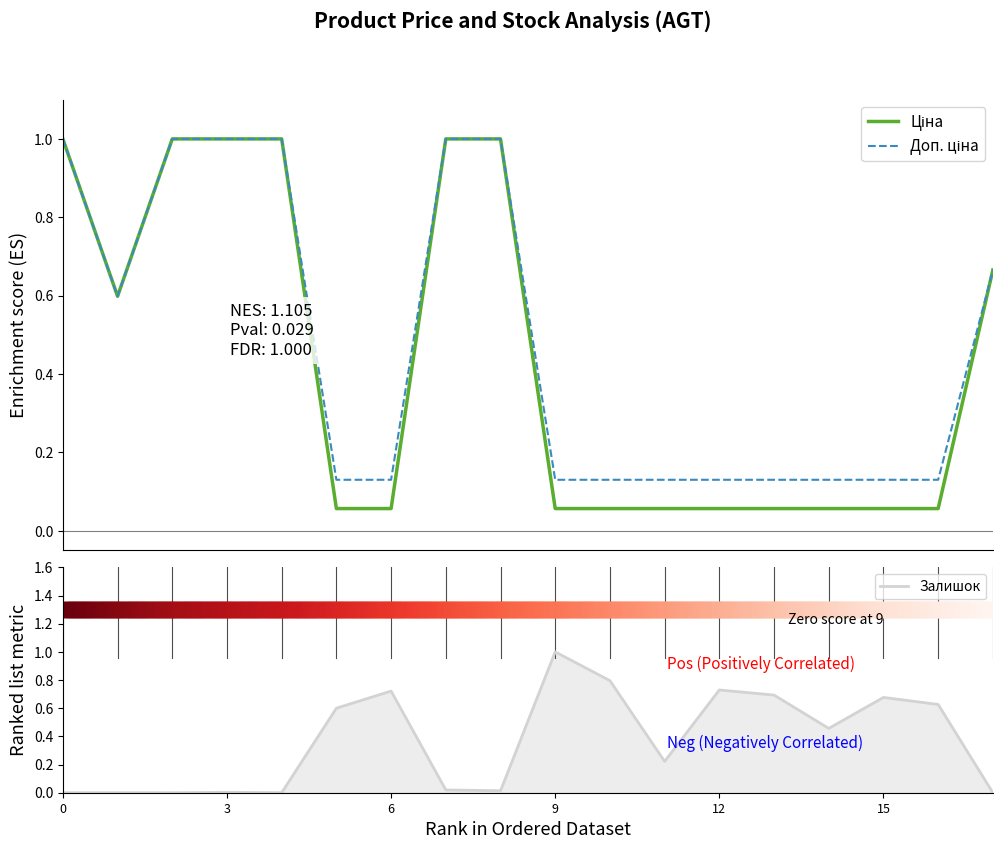

At which category is the sum across all series the highest?

7